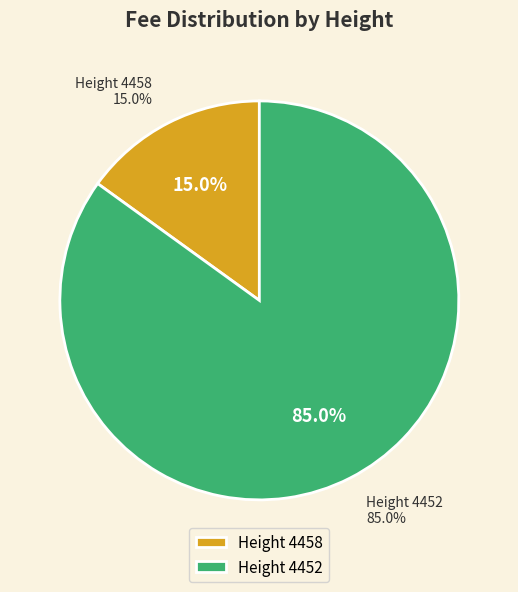

To the nearest percent, what percentage of the pie is 4452?

85%